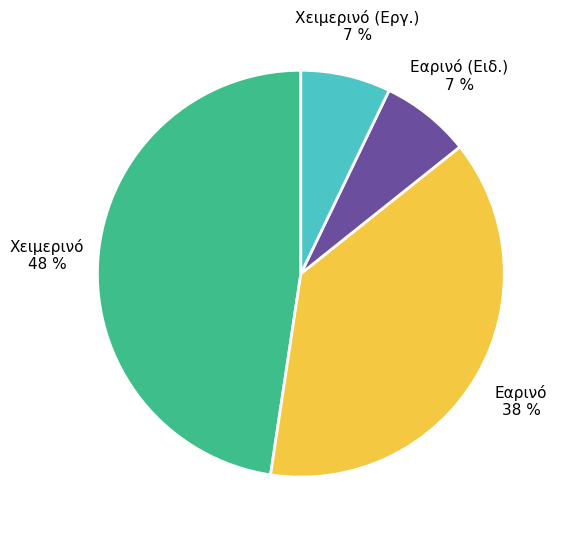

Count the number of slices in the pie.

4